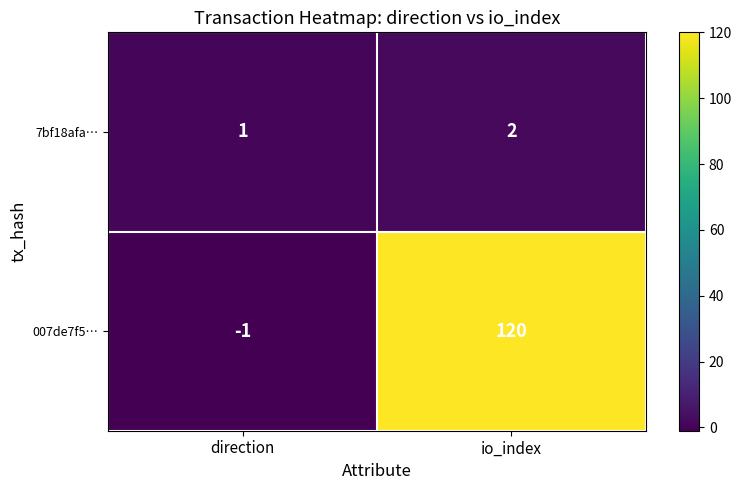

Reading left to right, what are all the values shown in this chart?

7bf18afa…: 1	2
007de7f5…: -1	120